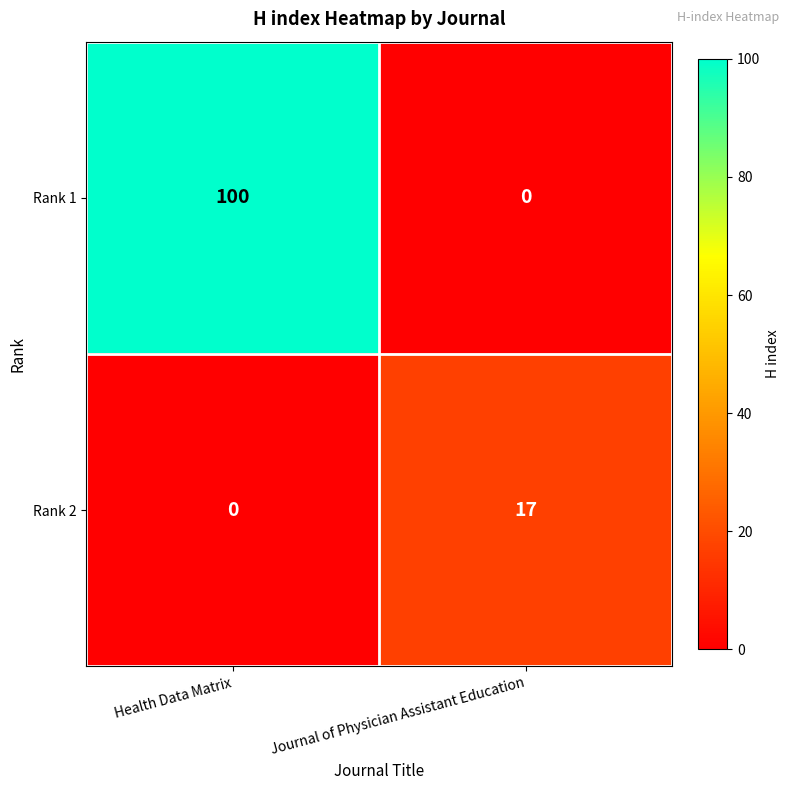

Where is Rank 2 nearest to the value 8?

Health Data Matrix